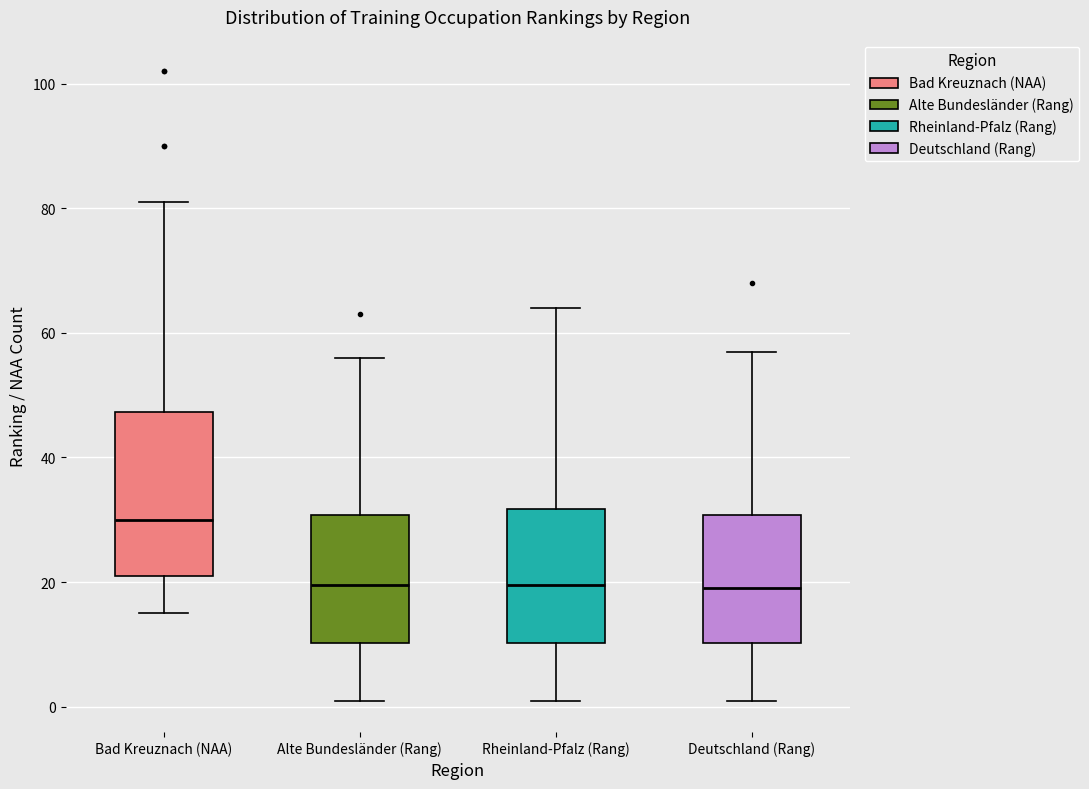

Reading left to right, read every box against the y-axis: the position of its median line, the range the box covers, and the ends of its whiskers. The values are not printed on the chart, so give them approximately, as read against the axis.

Bad Kreuznach (NAA): median 30, box 22 to 48, whiskers 16 to 82
Alte Bundesländer (Rang): median 20, box 10 to 30, whiskers 2 to 56
Rheinland-Pfalz (Rang): median 20, box 10 to 32, whiskers 2 to 64
Deutschland (Rang): median 20, box 10 to 30, whiskers 2 to 58